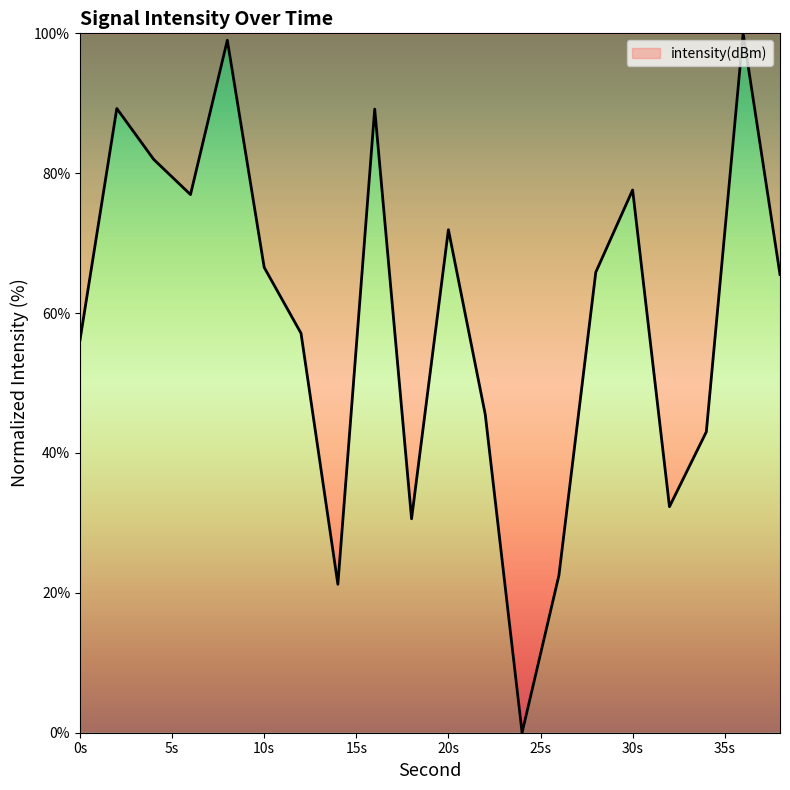

What is the difference between the maximum and minimum values?

100.0